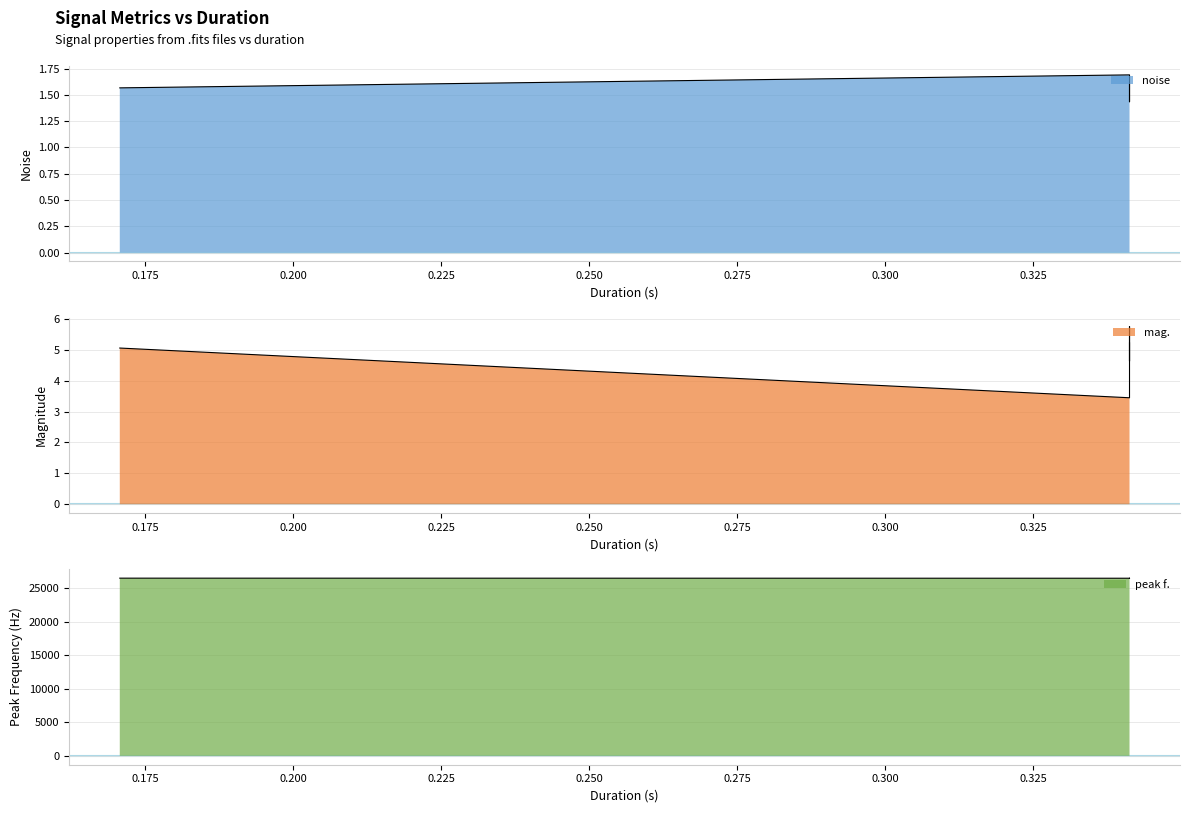

What is the spread (max minus min) of values at 0.170667?

26493.0